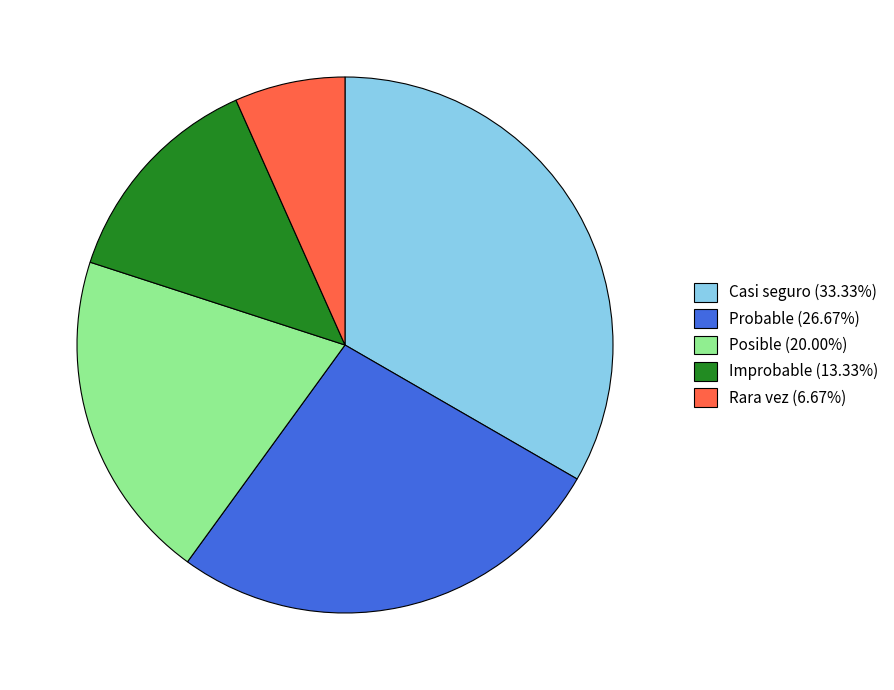

Does Probable (26.67%) represent more than half of the total?

No